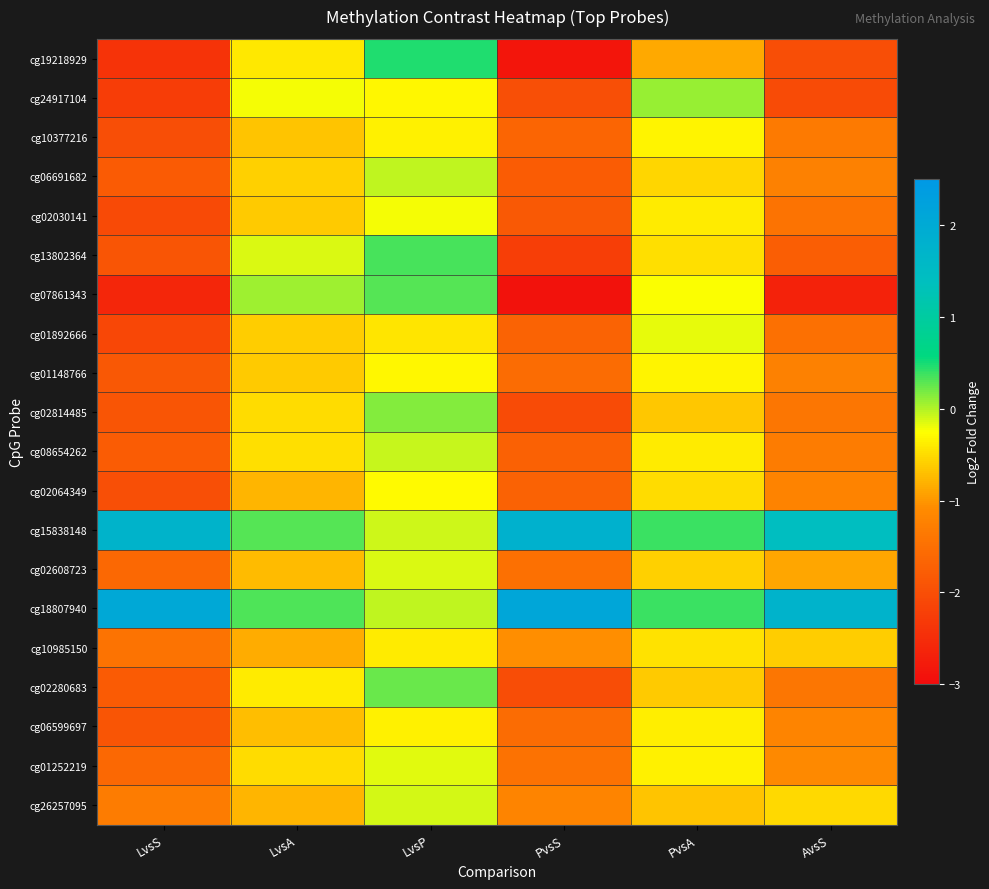

Which category has the highest value across all series?

PvsS